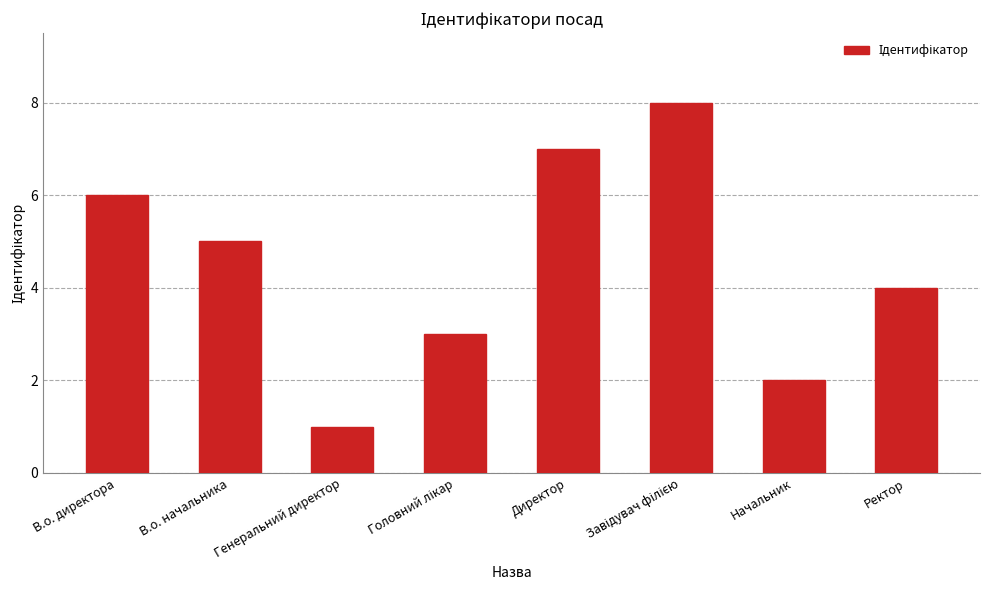

Which category has the lowest value across all series?

Генеральний директор